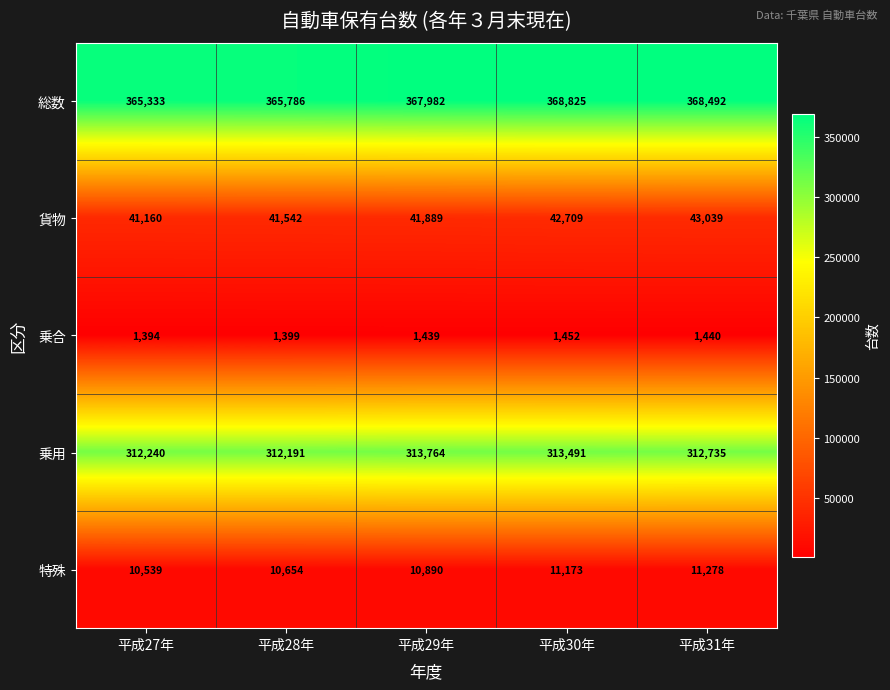

Read the 乗用 value at 平成27年, to the nearest 10.

312240